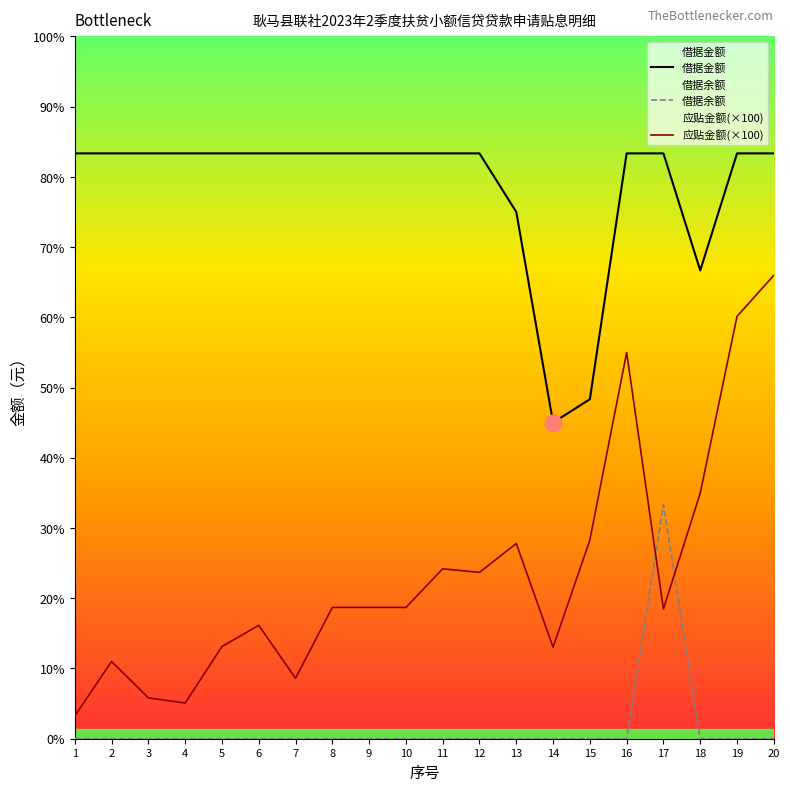

Reading right to left, extract all data points from this chart.

借据金额: 20=50000.0	19=50000.0	18=40000.0	17=50000.0	16=50000.0	15=29000.0	14=27000.0	13=45000.0	12=50000.0	11=50000.0	10=50000.0	9=50000.0	8=50000.0	7=50000.0	6=50000.0	5=50000.0	4=50000.0	3=50000.0	2=50000.0	1=50000.0
借据余额: 20=0.0	19=0.0	18=0.0	17=20000.0	16=0.0	15=0.0	14=0.0	13=0.0	12=0.0	11=0.0	10=0.0	9=0.0	8=0.0	7=0.0	6=0.0	5=0.0	4=0.0	3=0.0	2=0.0	1=0.0
应贴金额(×100): 20=39583.0	19=36076.0	18=20977.0	17=11083.0	16=32986.0	15=16973.0	14=7820.0	13=16675.0	12=14208.0	11=14514.0	10=11215.0	9=11215.0	8=11215.0	7=5167.0	6=9688.0	5=7871.0	4=3048.0	3=3488.0	2=6597.0	1=1938.0